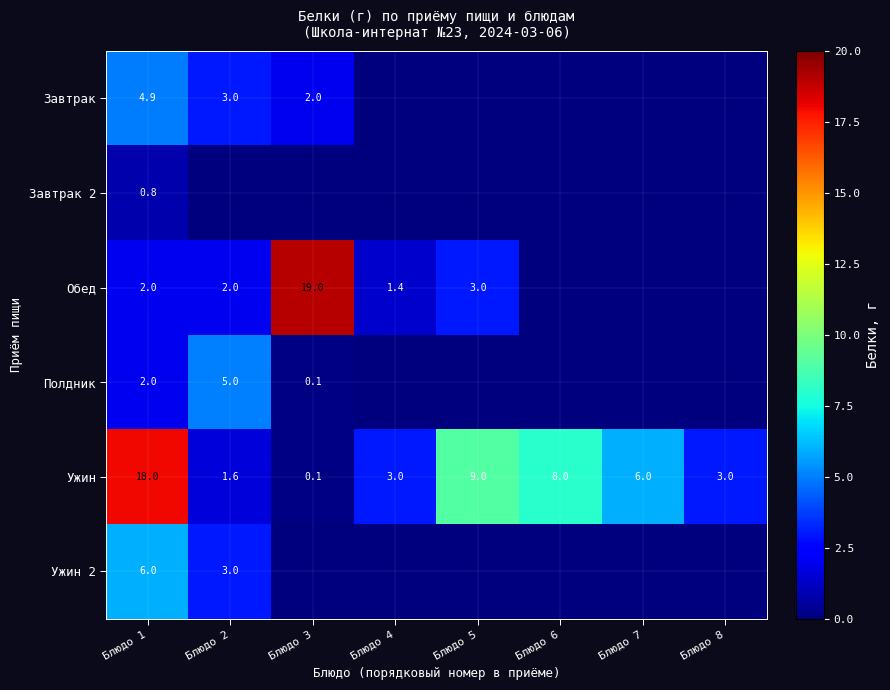

What is the difference between the second highest and second lowest values in the Ужин series?

7.4